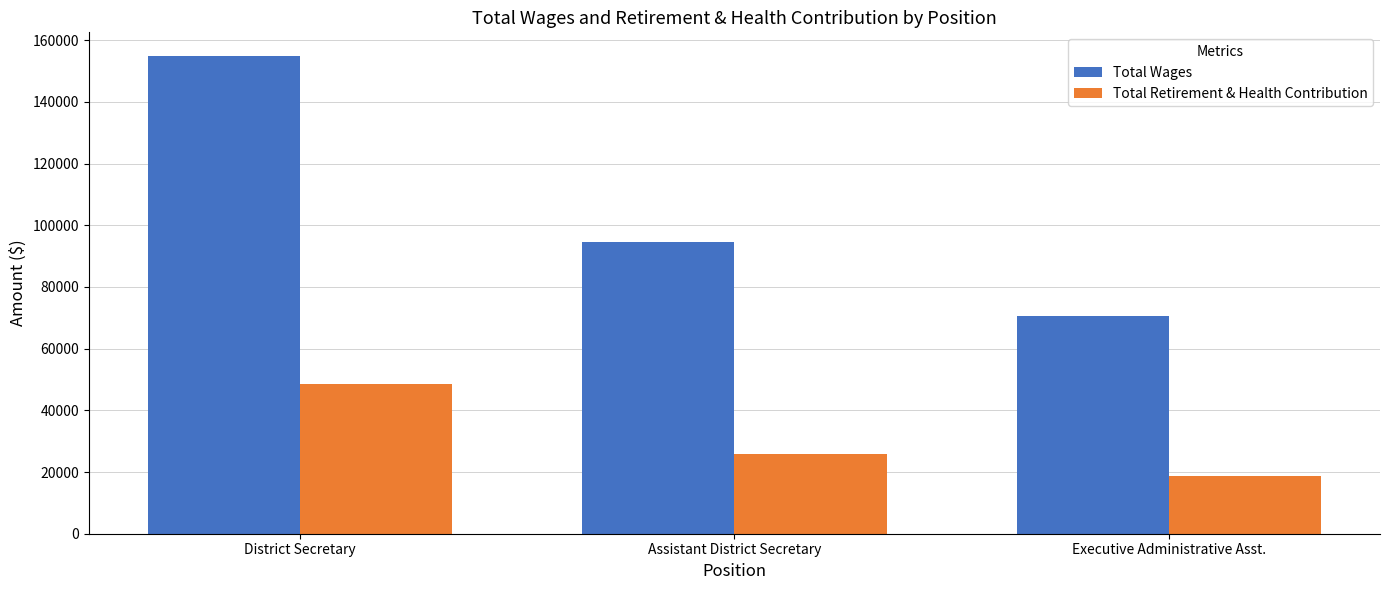

Which series has the widest spread of values?

Total Wages